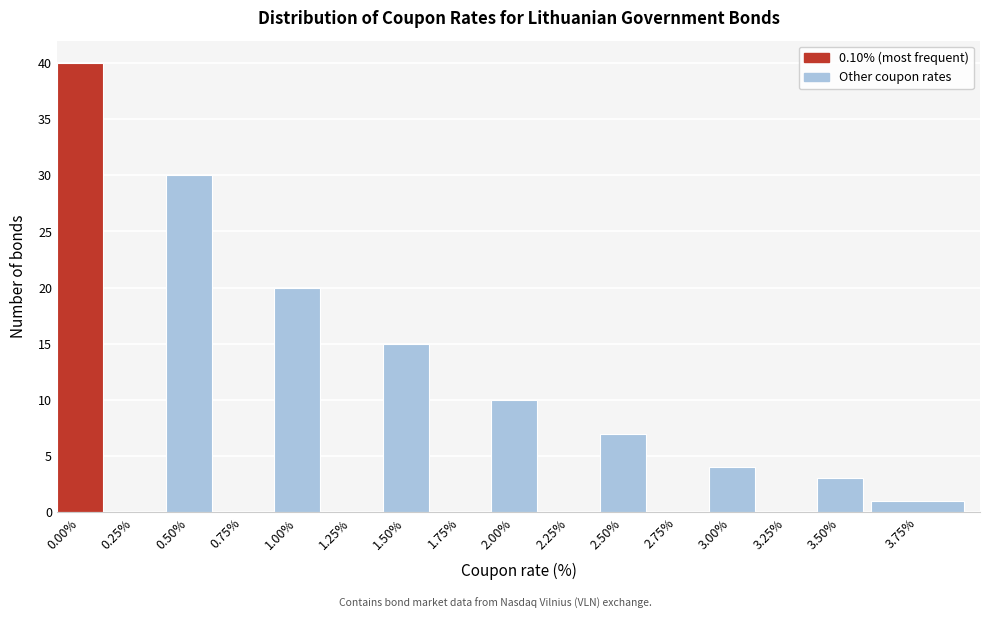

Reading right to left, list all the values displayed in this chart.

3.75%=1	3.50%=3	3.25%=0	3.00%=4	2.75%=0	2.50%=7	2.25%=0	2.00%=10	1.75%=0	1.50%=15	1.25%=0	1.00%=20	0.75%=0	0.50%=30	0.25%=0	0.00%=40